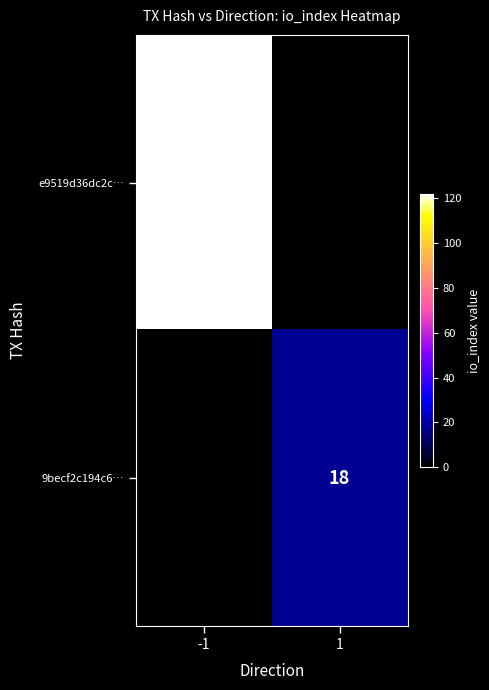

Is it true that 9becf2c194c6… equals 18 at 1?

True